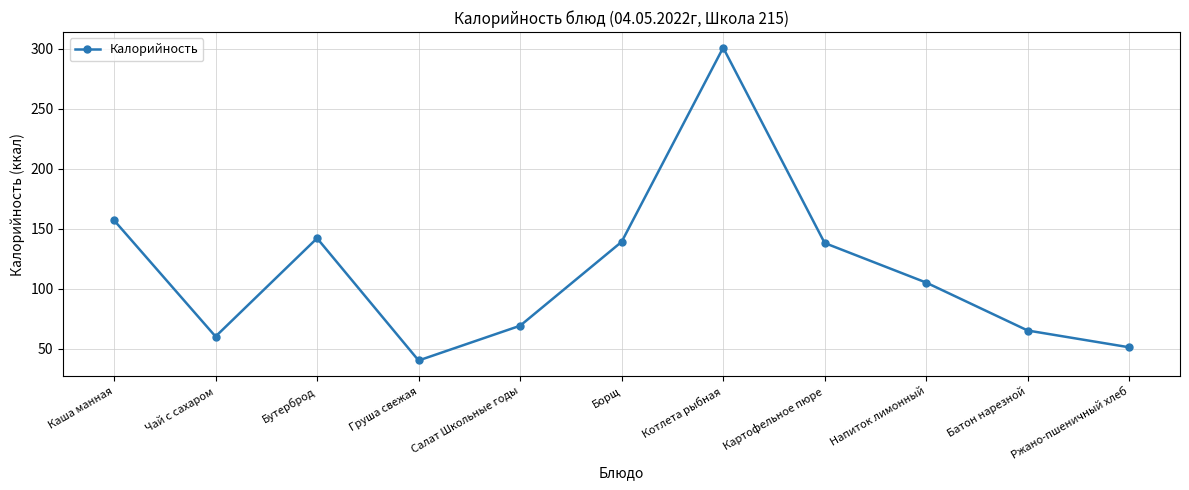

What is the label of the 1st point from the left?

Каша манная